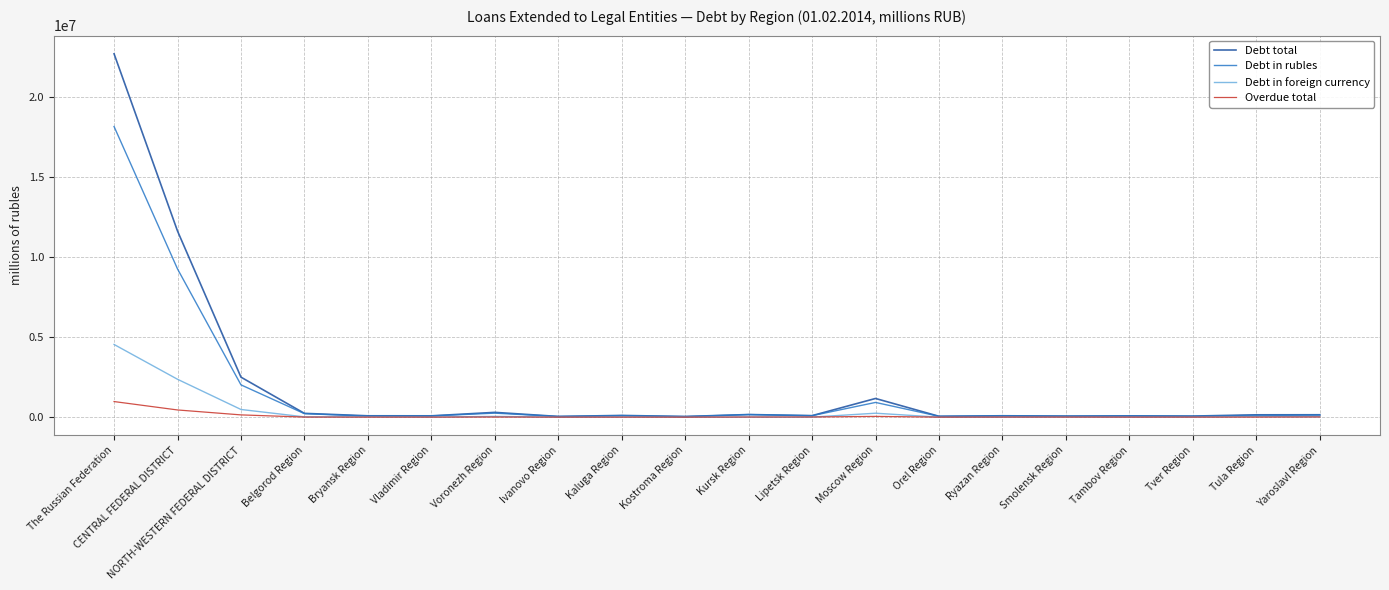

Which series has the widest spread of values?

Debt total